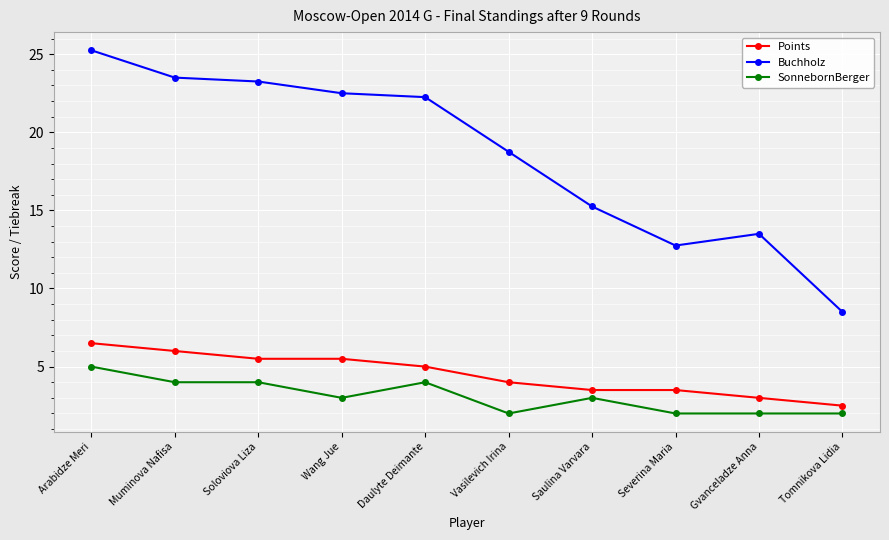

At how many categories does at least one series exceed 7?

10